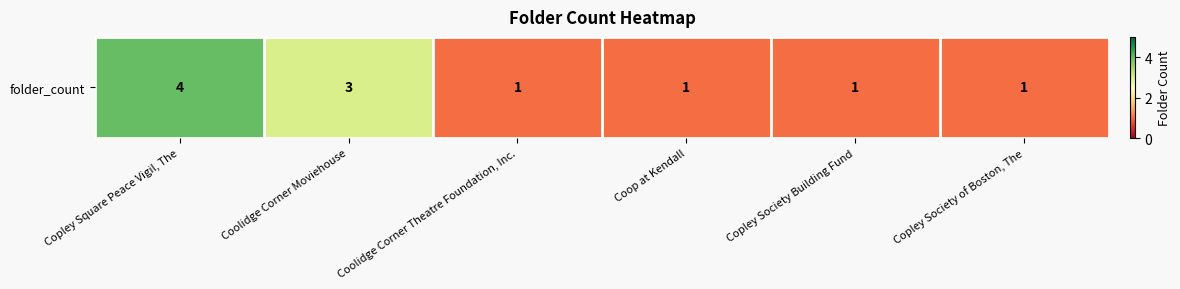

Count the number of data series in this chart.

1